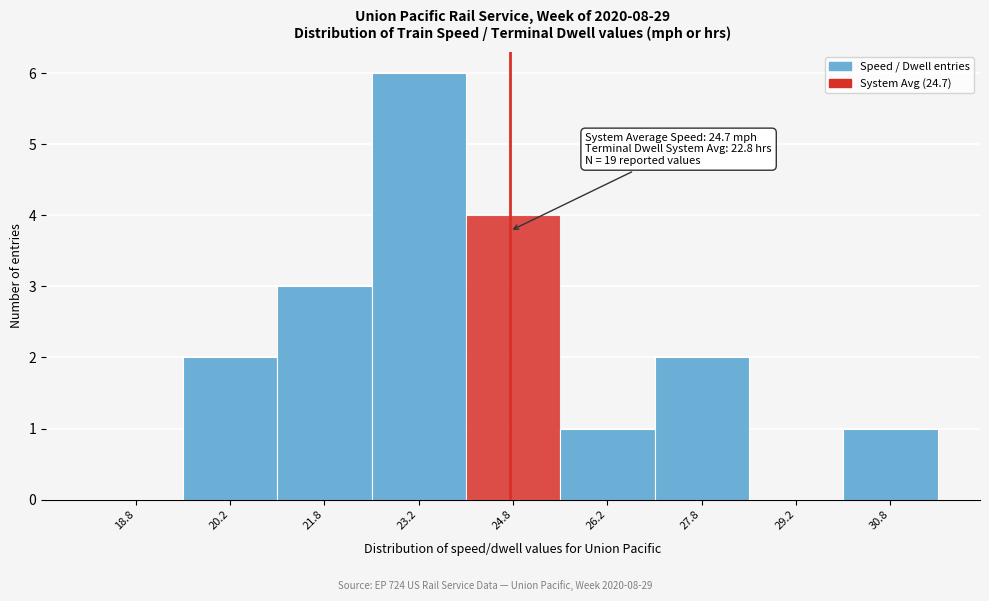

Which range on the x-axis has the tallest bar?

22.5 to 24.0